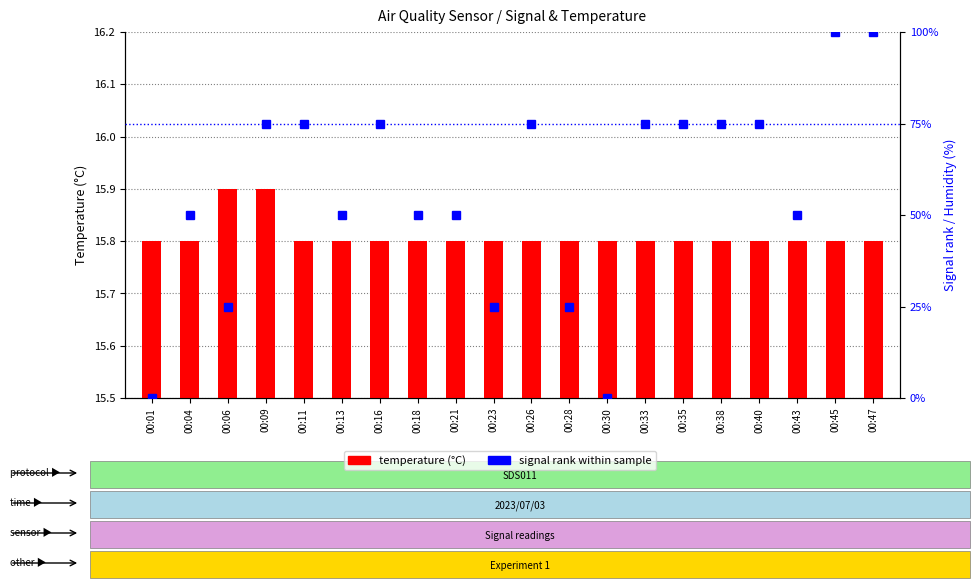

Where does the signal rank within sample series first go above 75?

00:45